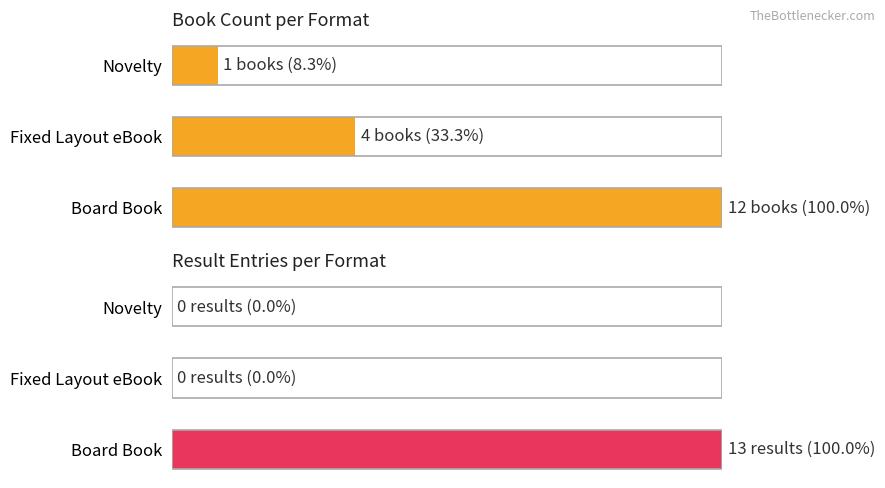

Rank the series at Novelty from lowest to highest value.

Result Entries, Book Count